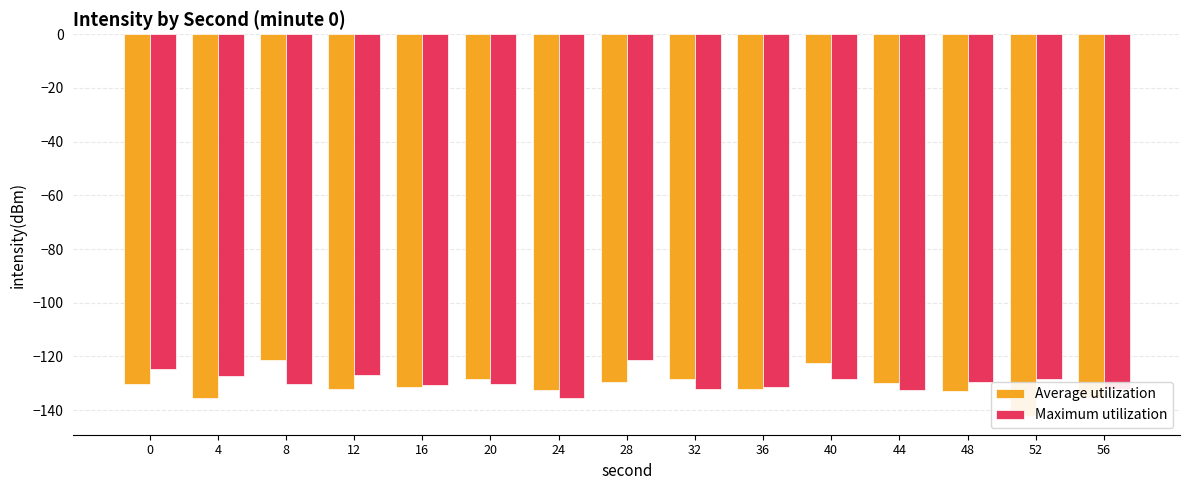

What is the average value of the Maximum utilization series?

-129.3